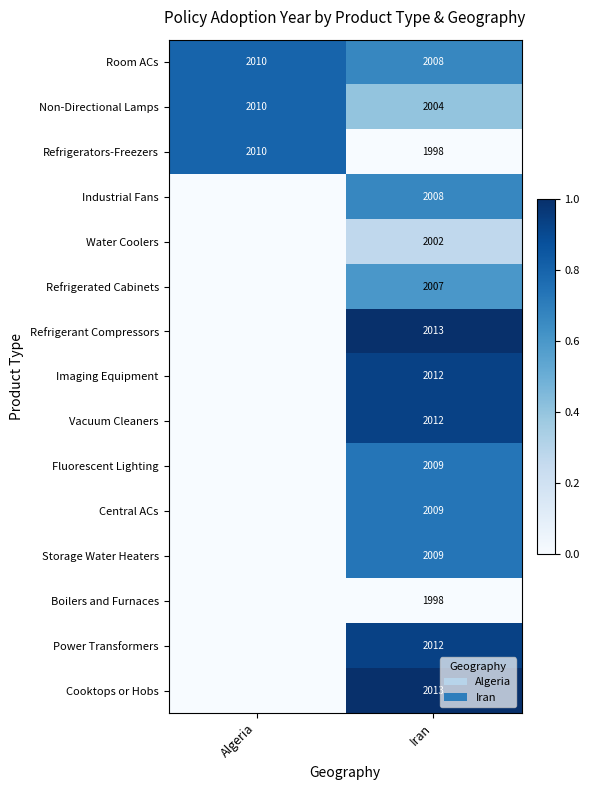

The value of Refrigerant Compressors at Iran is 2013. True or false?

True